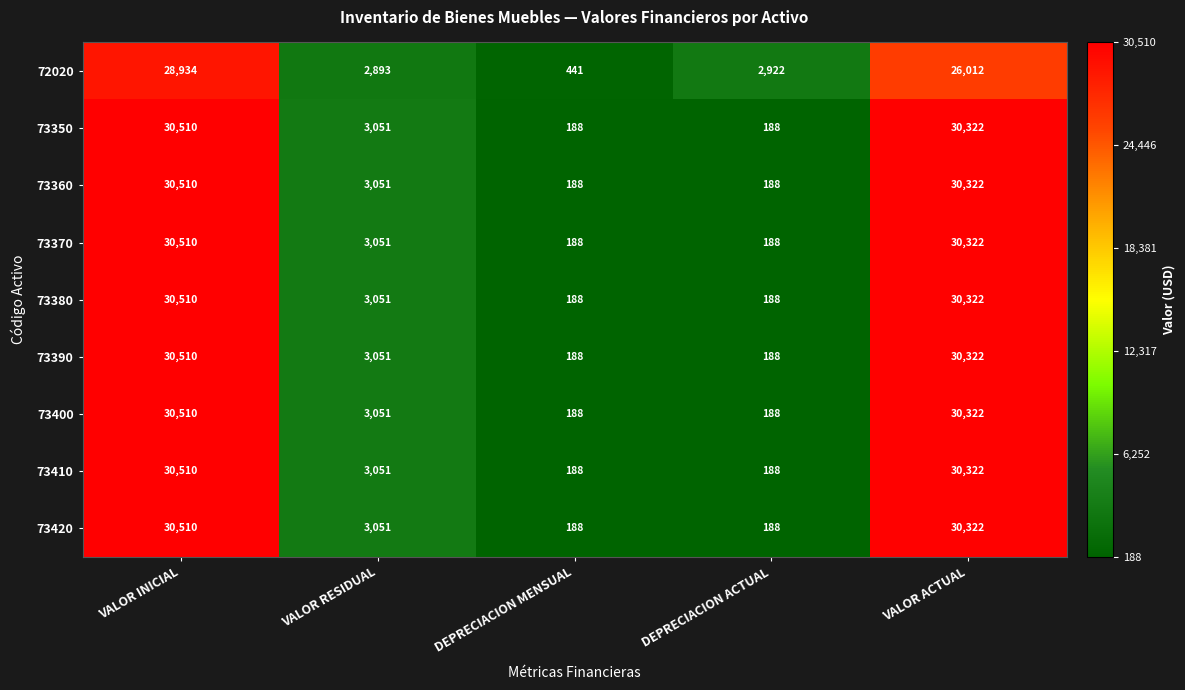

What is the total value across all series at VALOR ACTUAL?

268588